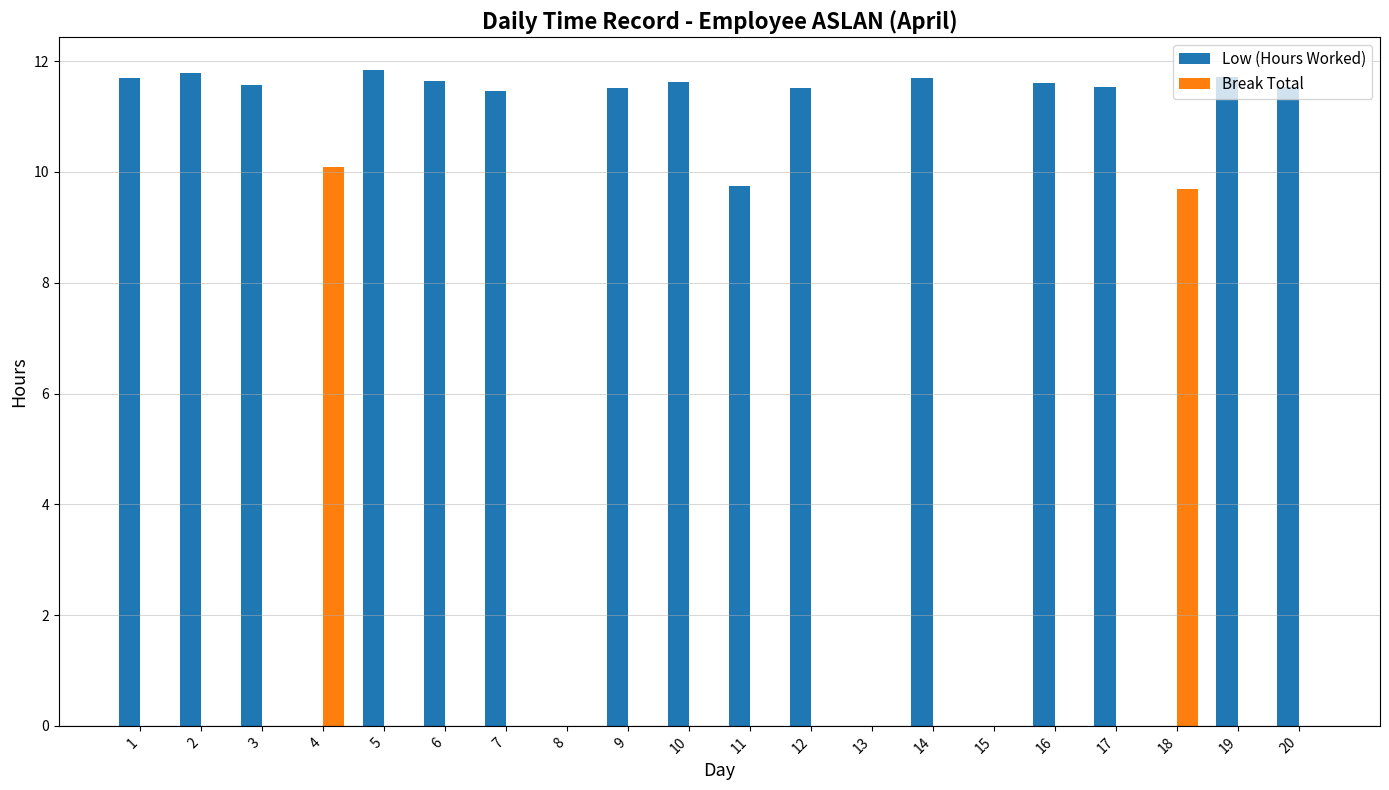

True or false: Low (Hours Worked) has a value of 11.5 at 17.

True